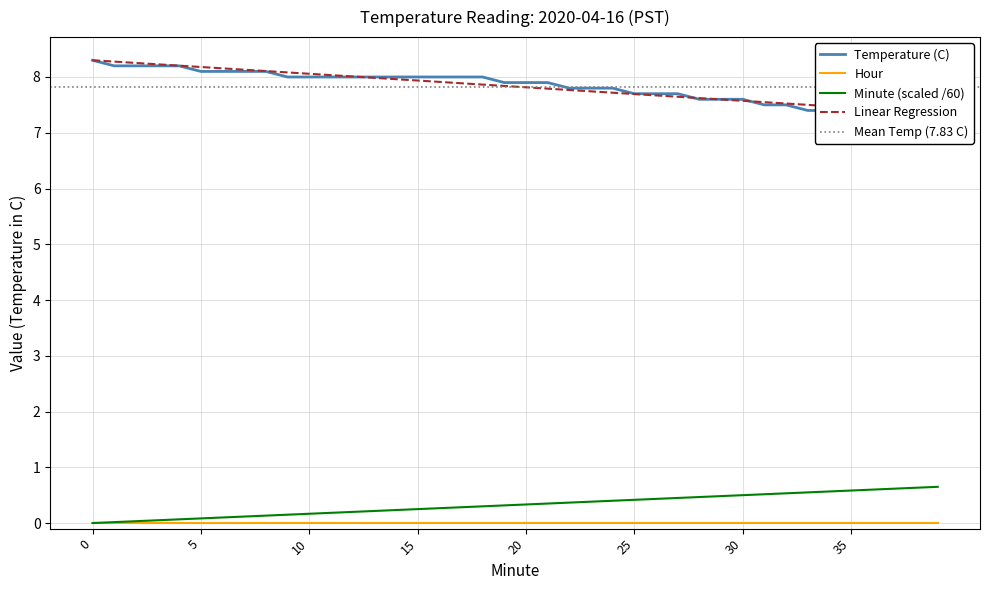

What is the maximum value for Minute (scaled /60)?

0.7